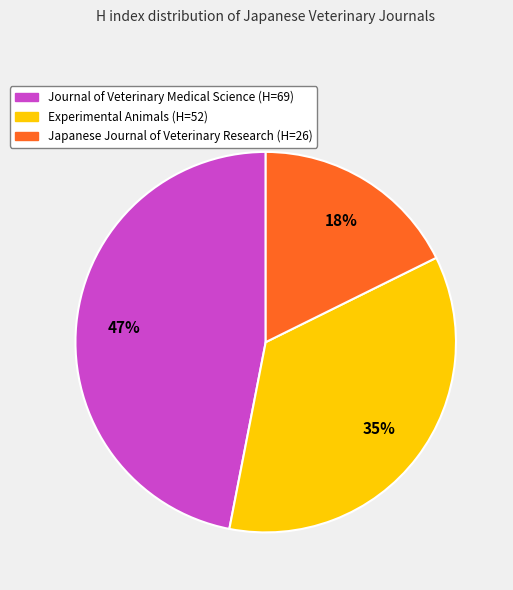

Is there any slice that represents more than half of the pie?

No